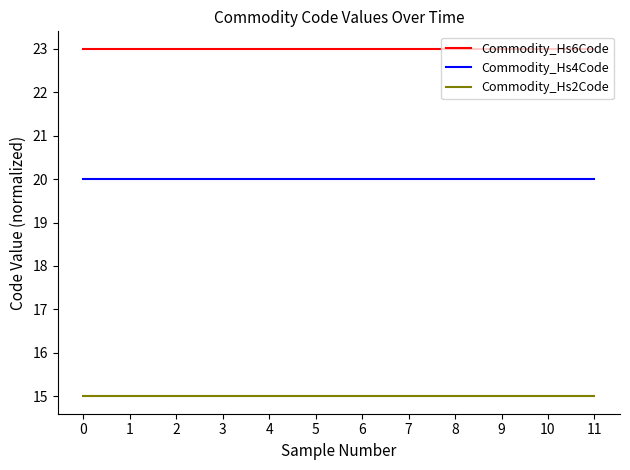

What is the sum of the Commodity_Hs4Code values at 0 and 9?

40